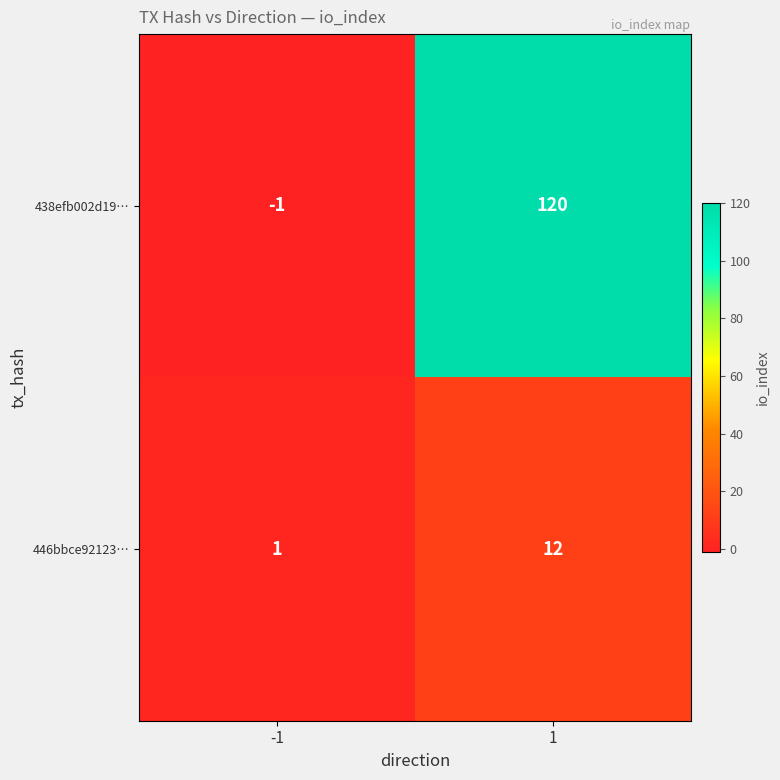

List the series in order of their overall mean, lowest first.

446bbce92123…, 438efb002d19…